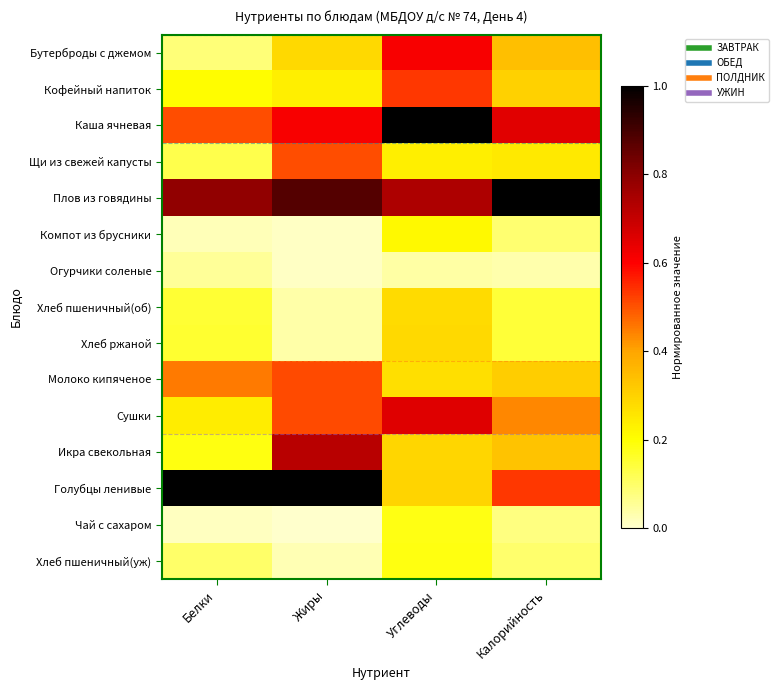

Reading left to right, list all the values displayed in this chart.

Бутерброды с джемом: Белки=0.1	Жиры=0.3	Углеводы=0.6	Калорийность=0.3
Кофейный напиток: Белки=0.2	Жиры=0.2	Углеводы=0.5	Калорийность=0.3
Каша ячневая: Белки=0.5	Жиры=0.6	Углеводы=1.0	Калорийность=0.6
Щи из свежей капусты: Белки=0.1	Жиры=0.5	Углеводы=0.2	Калорийность=0.2
Плов из говядины: Белки=0.8	Жиры=0.9	Углеводы=0.7	Калорийность=1.0
Компот из брусники: Белки=0.0	Жиры=0.0	Углеводы=0.2	Калорийность=0.1
Огурчики соленые: Белки=0.1	Жиры=0.0	Углеводы=0.0	Калорийность=0.0
Хлеб пшеничный(об): Белки=0.2	Жиры=0.0	Углеводы=0.3	Калорийность=0.1
Хлеб ржаной: Белки=0.2	Жиры=0.0	Углеводы=0.3	Калорийность=0.1
Молоко кипяченое: Белки=0.5	Жиры=0.5	Углеводы=0.3	Калорийность=0.3
Сушки: Белки=0.2	Жиры=0.5	Углеводы=0.7	Калорийность=0.4
Икра свекольная: Белки=0.2	Жиры=0.7	Углеводы=0.3	Калорийность=0.3
Голубцы ленивые: Белки=1.0	Жиры=1.0	Углеводы=0.3	Калорийность=0.5
Чай с сахаром: Белки=0.0	Жиры=0.0	Углеводы=0.2	Калорийность=0.1
Хлеб пшеничный(уж): Белки=0.1	Жиры=0.0	Углеводы=0.2	Калорийность=0.1